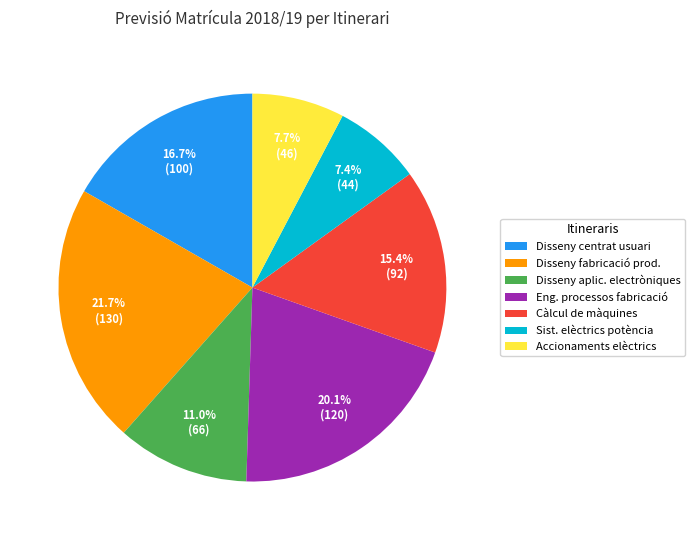

Combined, what portion of the pie is Disseny fabricació prod. and Sist. elèctrics potència?

29.1%